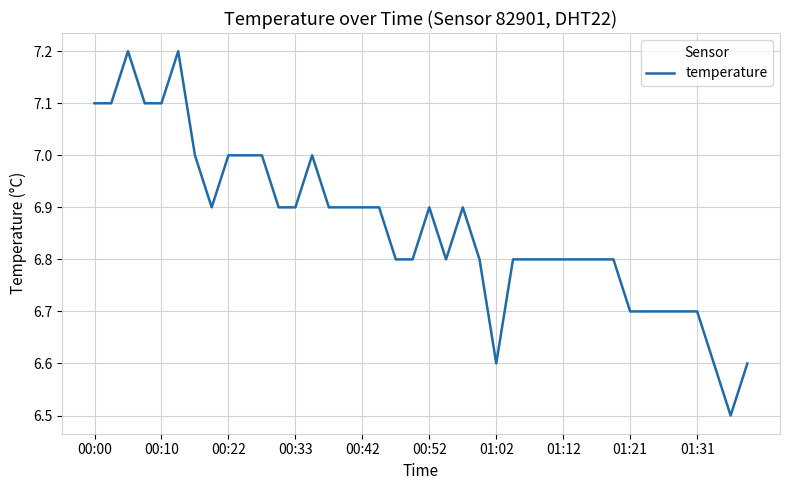

What is the smallest value displayed?

6.5